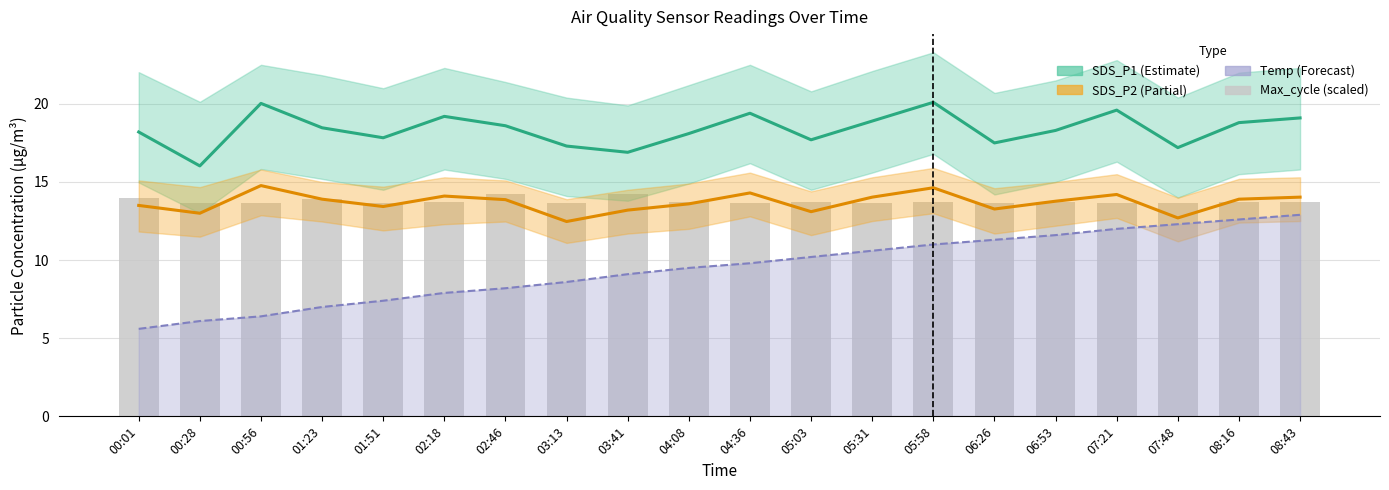

List the labels in order of Temp (Forecast) value, smallest first.

00:01, 00:28, 00:56, 01:23, 01:51, 02:18, 02:46, 03:13, 03:41, 04:08, 04:36, 05:03, 05:31, 05:58, 06:26, 06:53, 07:21, 07:48, 08:16, 08:43